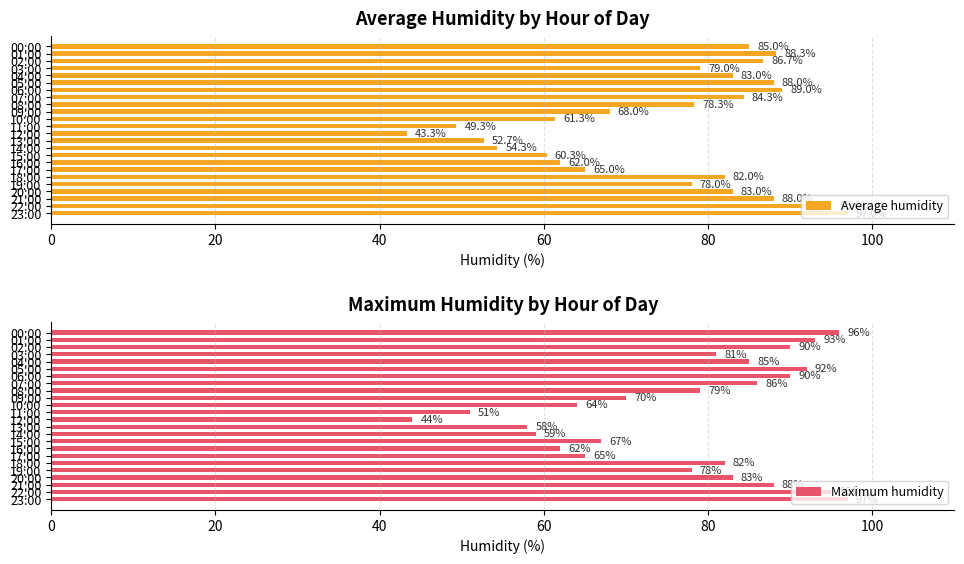

What is the lowest value of the Maximum humidity series?

44